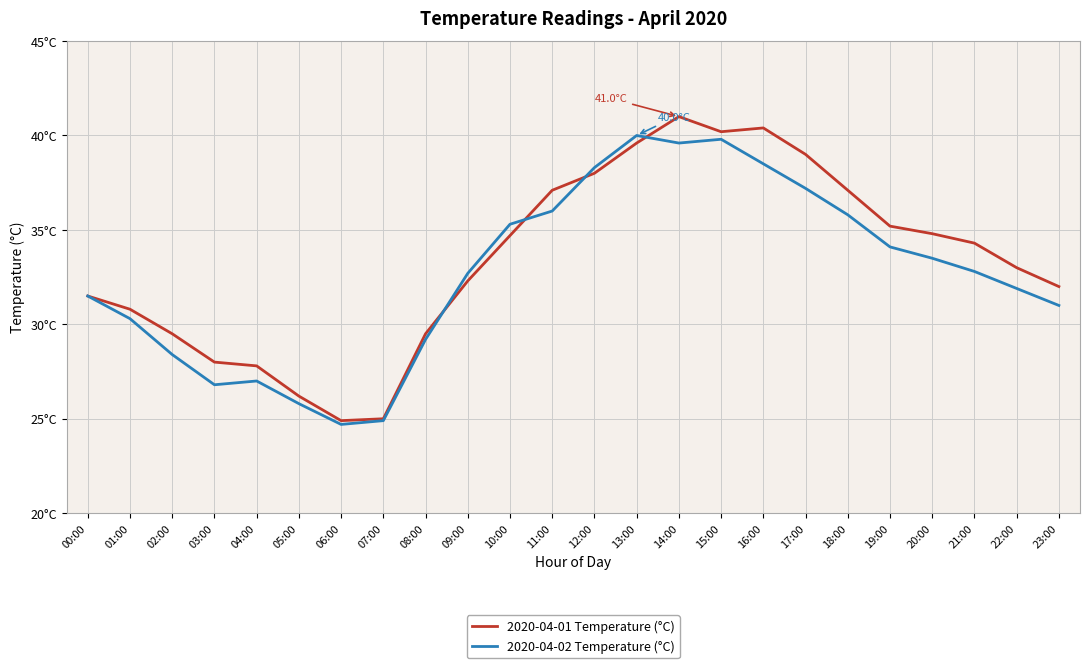

What is the value of the 2020-04-02 Temperature (°C) point at the 21st from the left?

33.5